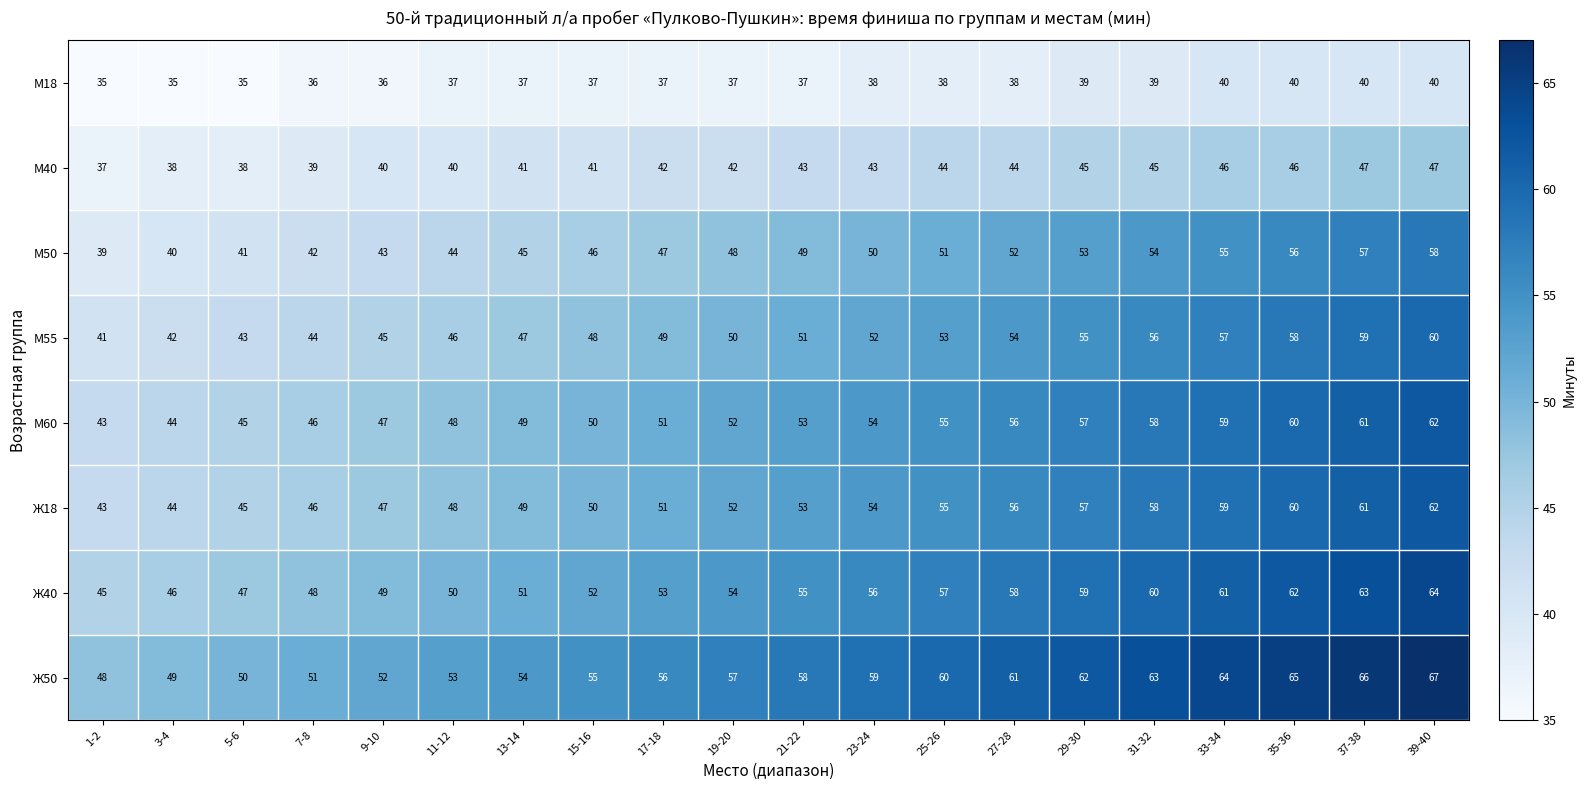

What is the difference between the М18 values at 33-34 and 1-2?

5